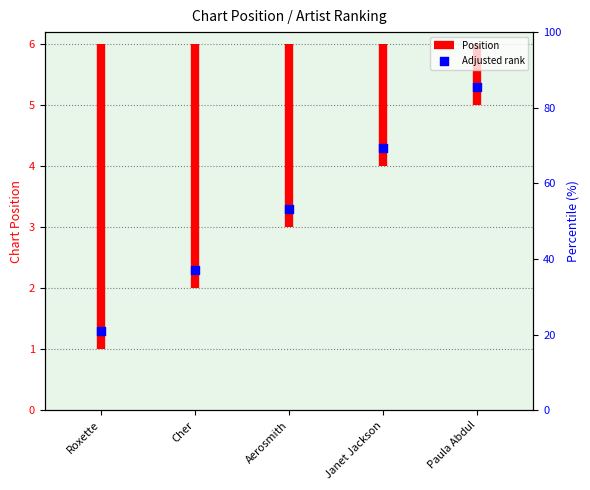

What is the change in value from Roxette to Aerosmith?

+2.0